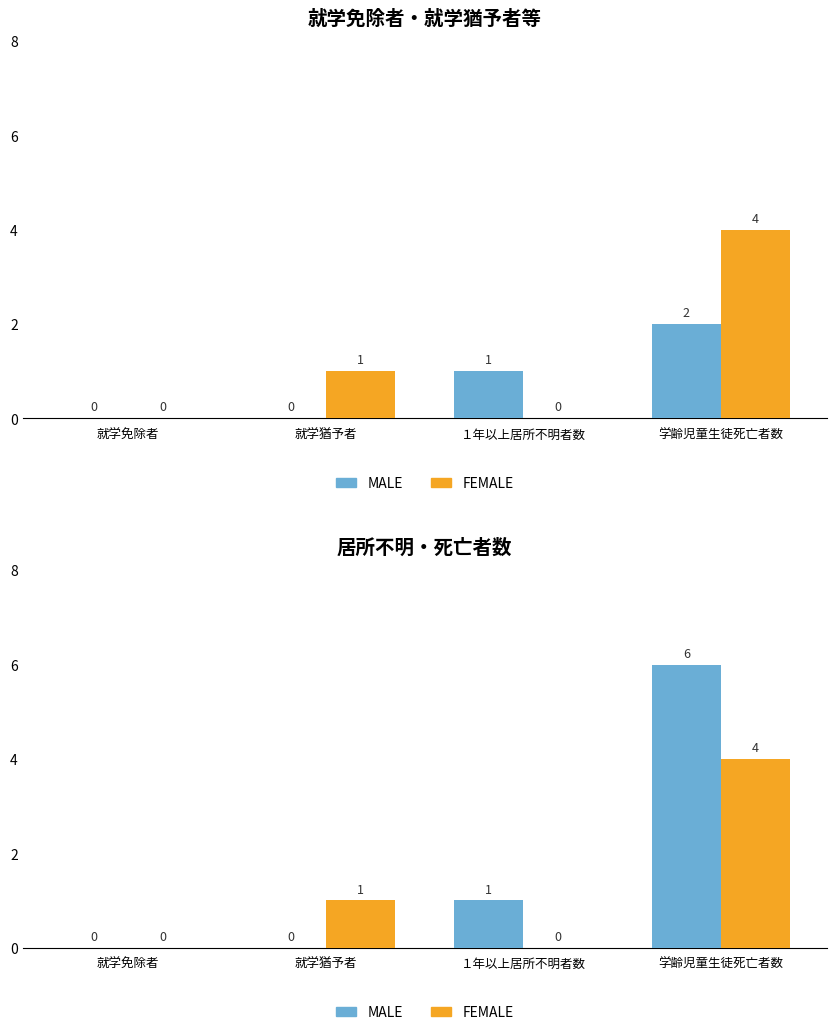

What are all the series names shown in the legend?

Male, Female